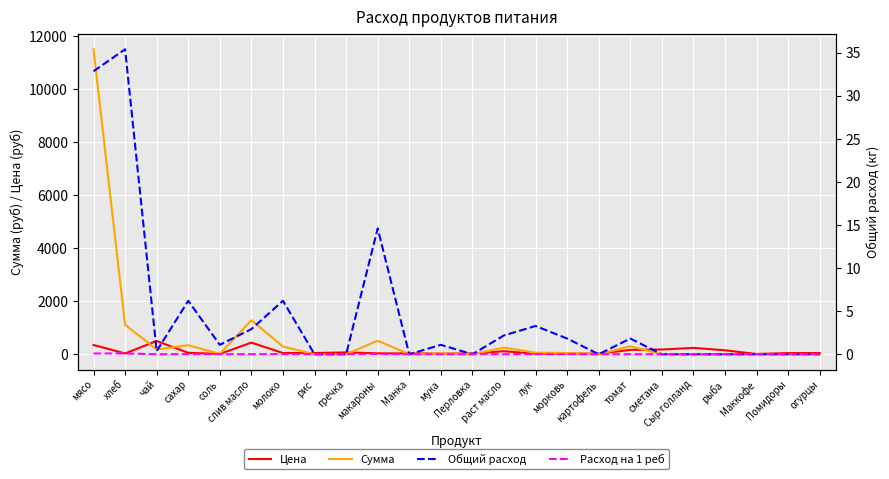

What is the difference between the maximum and minimum values in the Цена series?

490.0